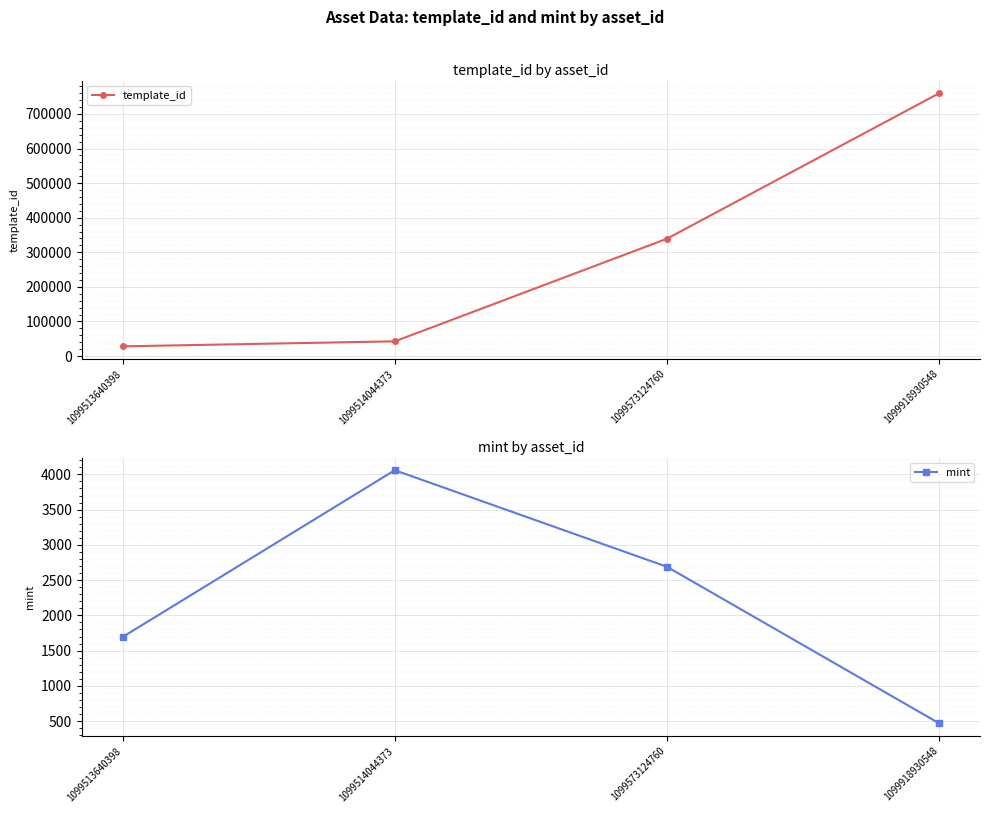

Where does the template_id series first go above 339228?

1099918930548